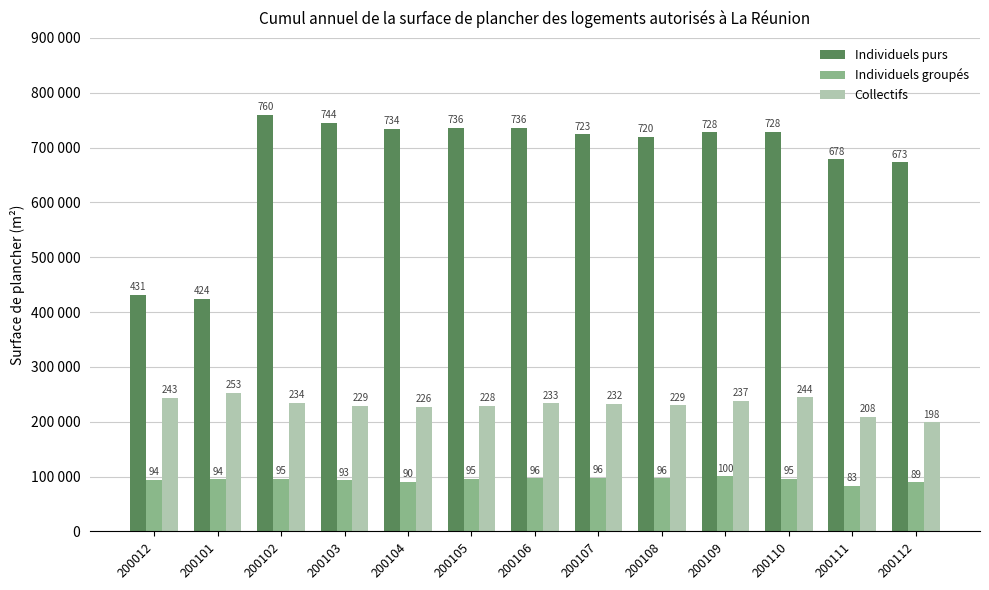

What are all the series names shown in the legend?

Individuels purs, Individuels groupés, Collectifs